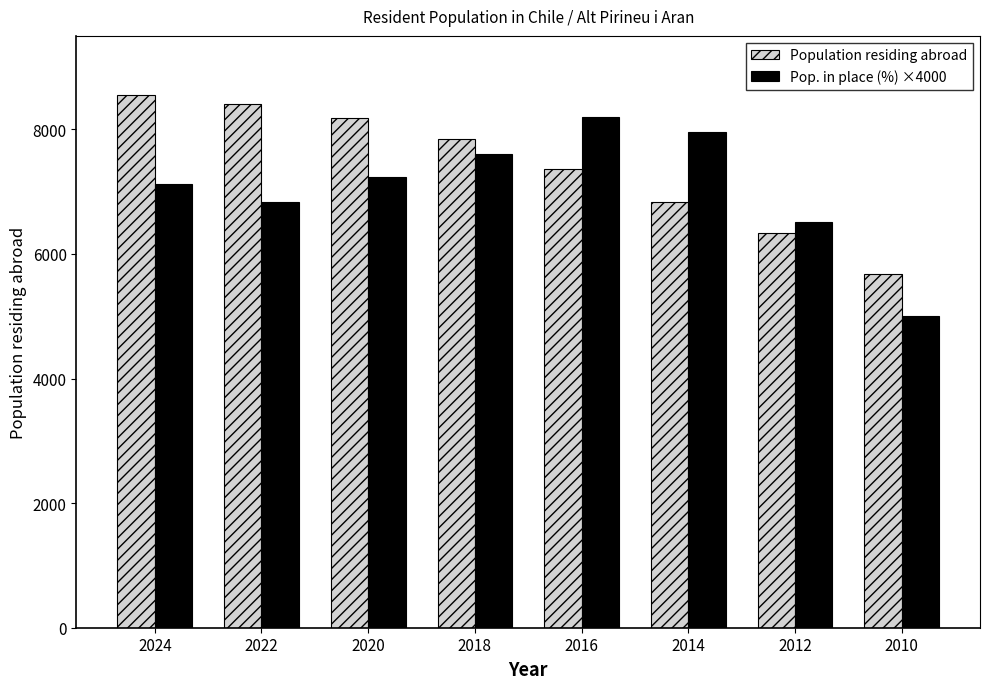

What is the approximate value of Population residing abroad at 2024, to the nearest 50?

8550